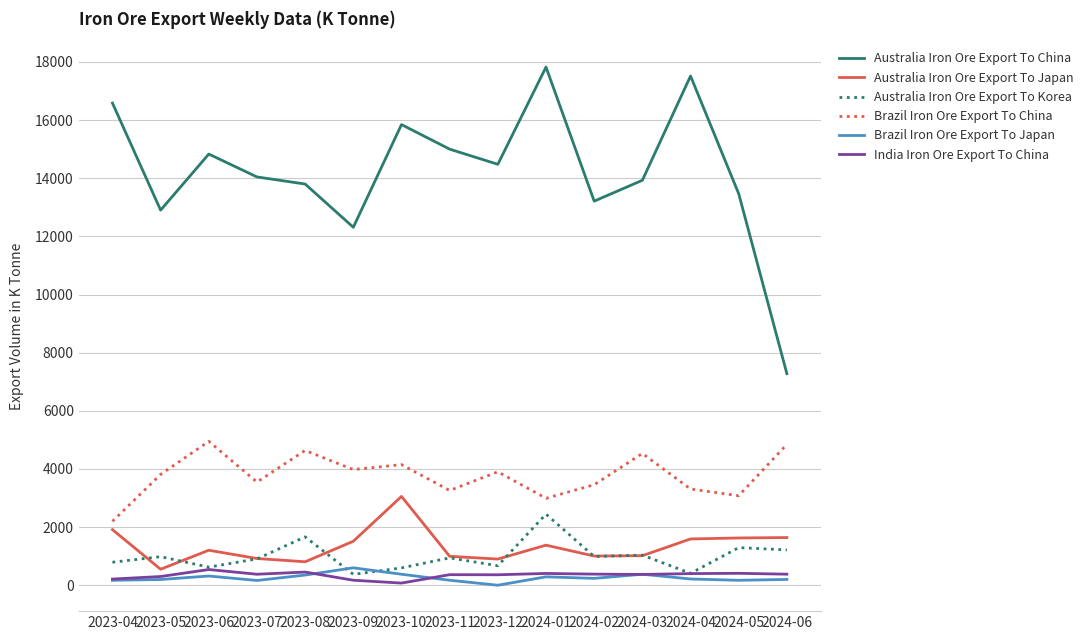

What is the difference between the India Iron Ore Export To China values at 2023-12 and 2023-10?

286